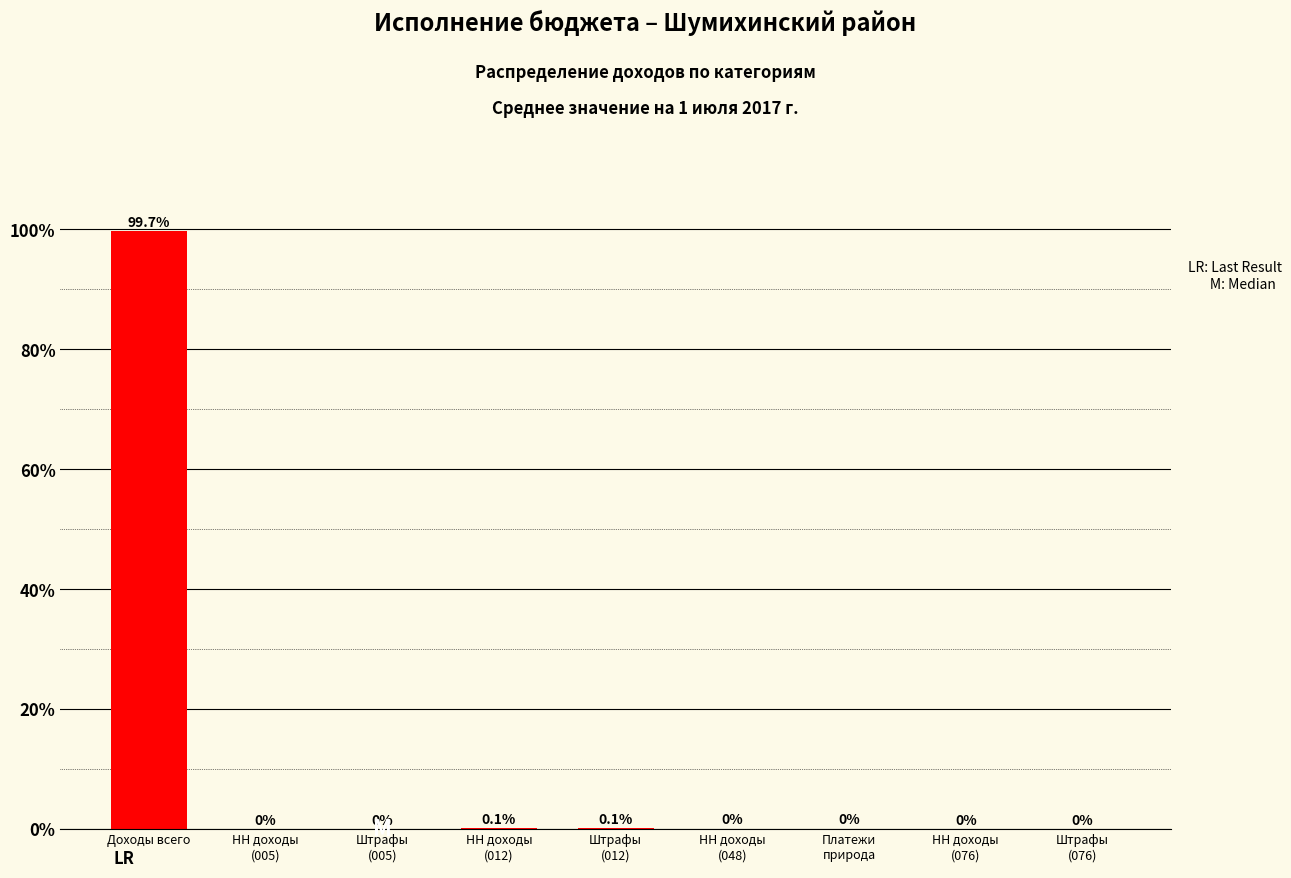

Which label corresponds to the largest value in the chart?

Доходы всего